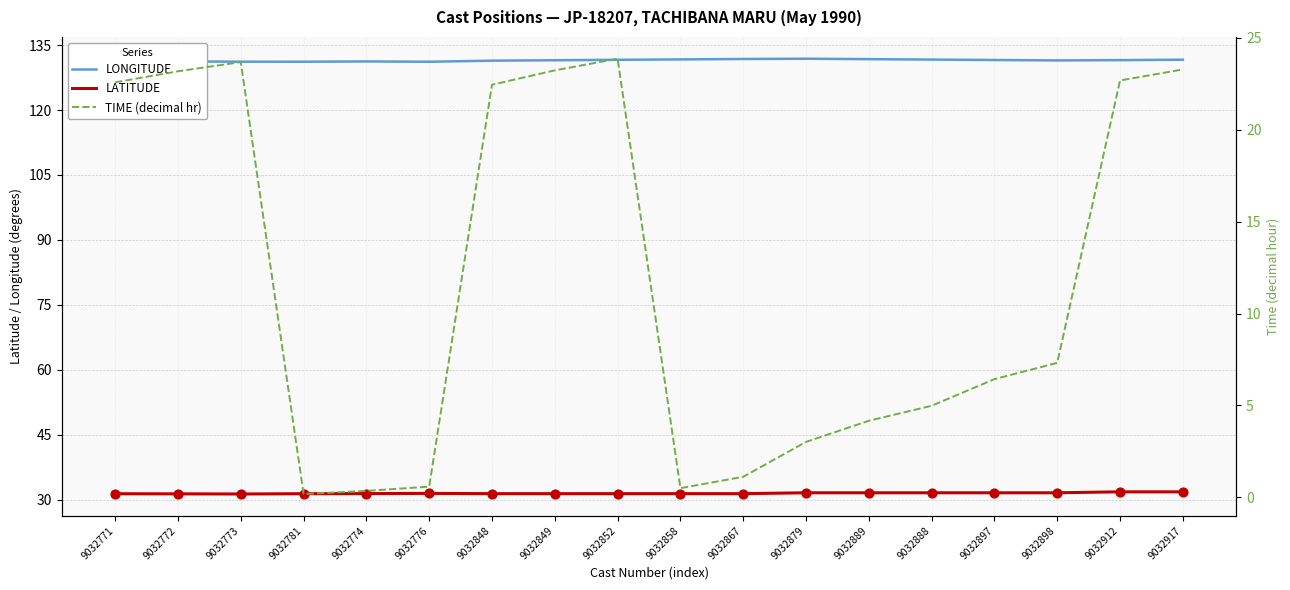

Which series reaches the maximum Y coordinate?

LONGITUDE